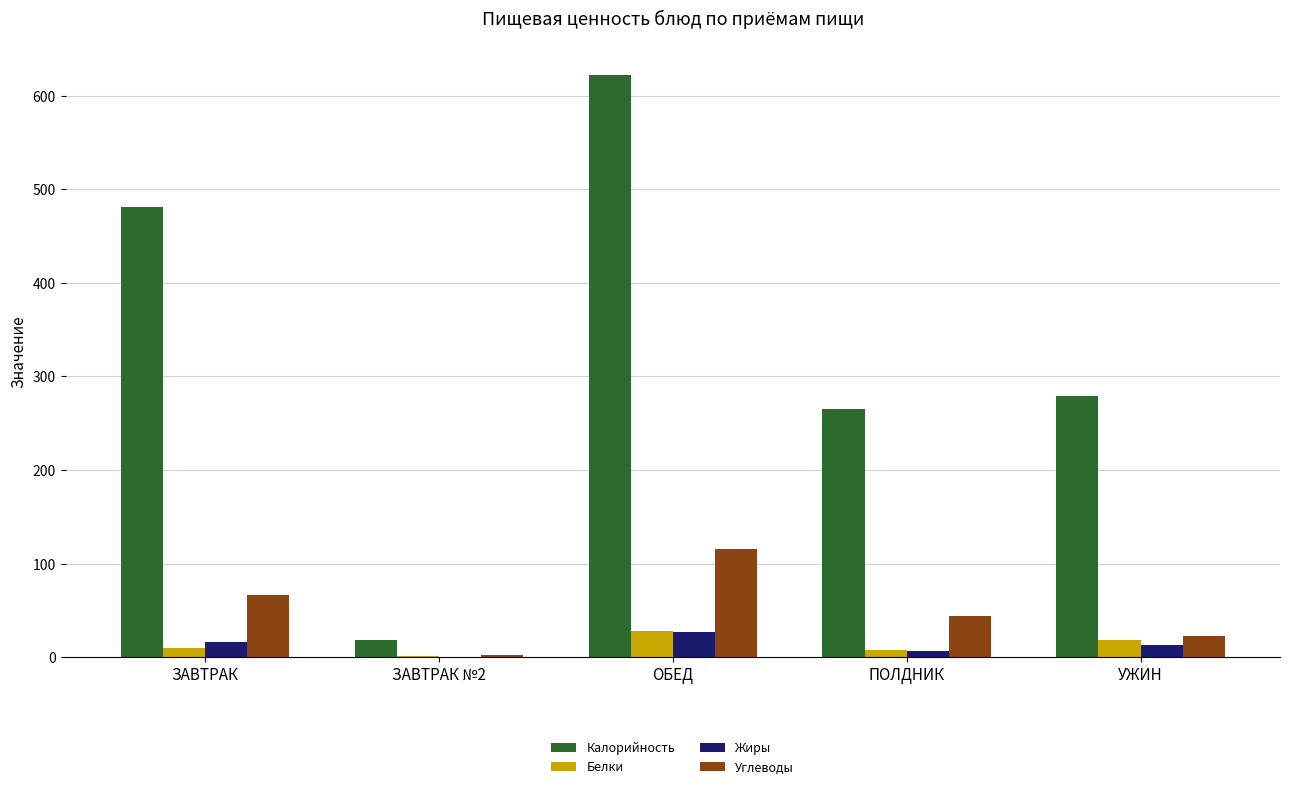

Where does the Калорийность series first go above 279?

ЗАВТРАК